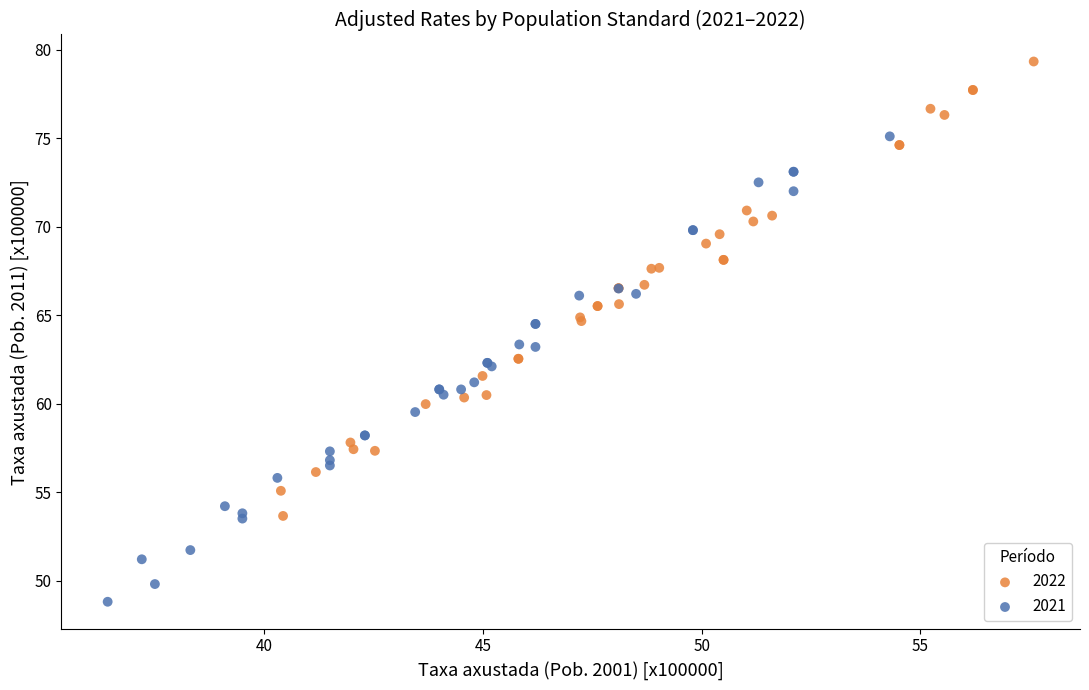

Which series contains the lowest Y value?

2021